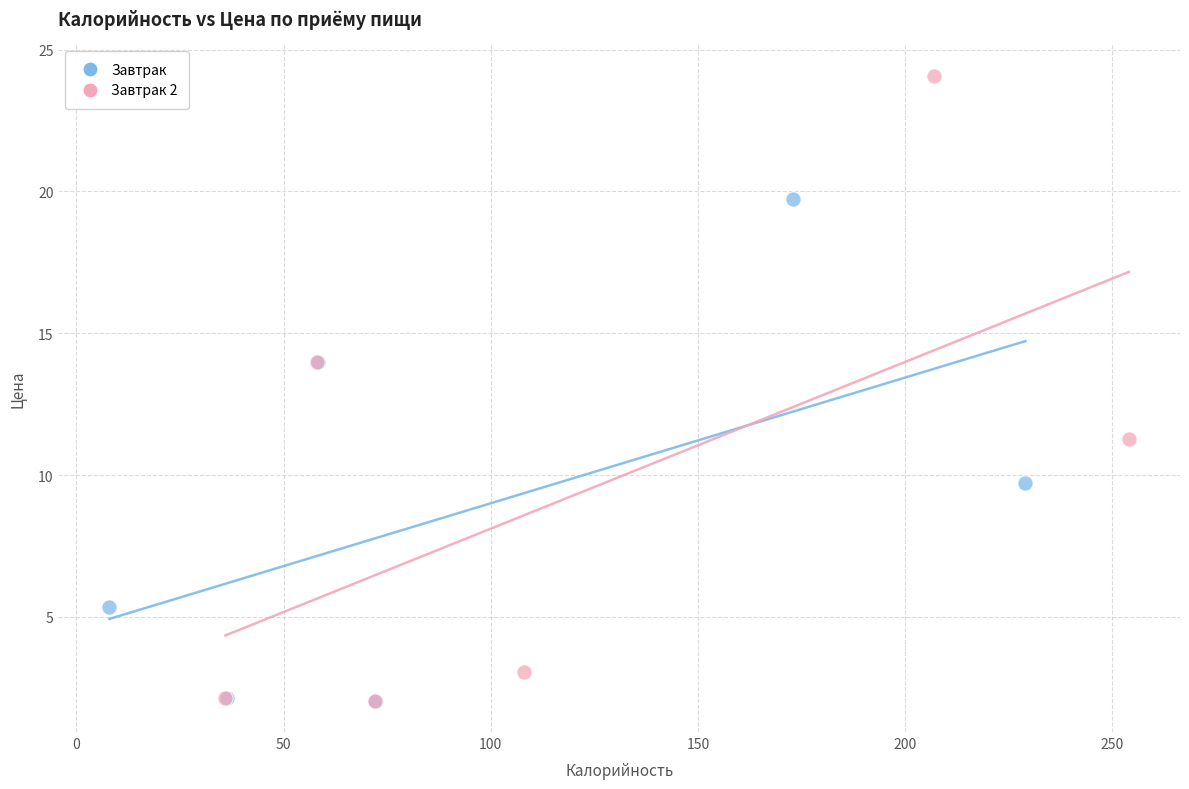

What are all the series names shown in the legend?

Завтрак, Завтрак 2